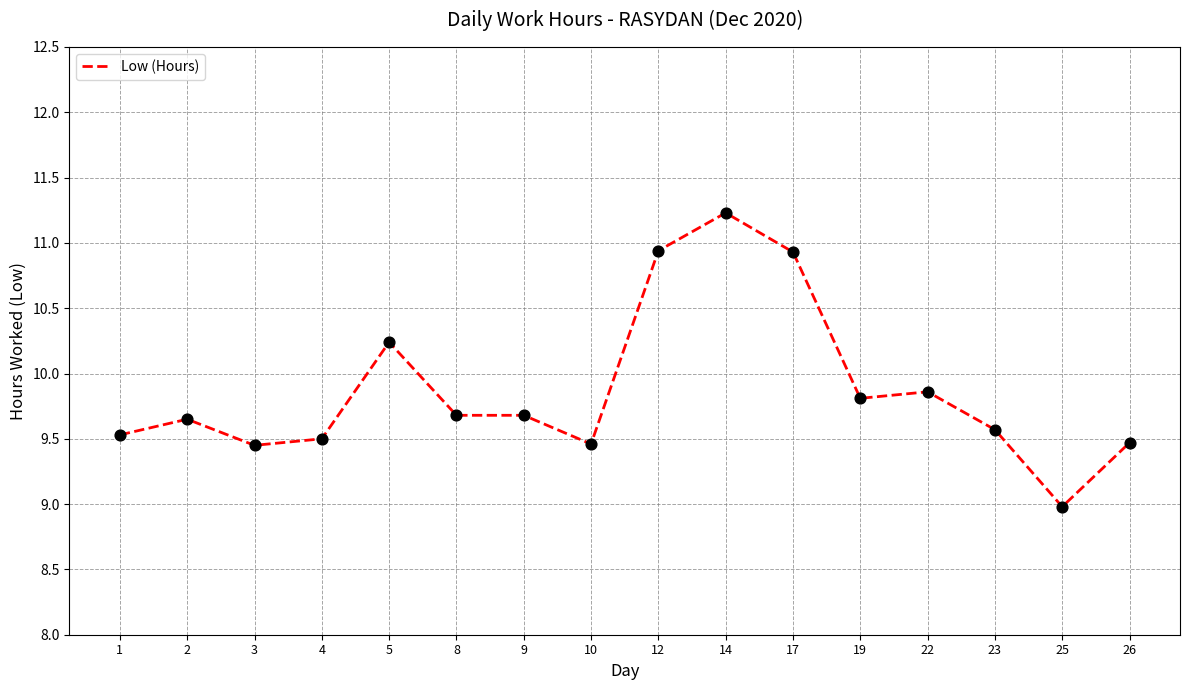

Approximately how many times larger is the value at 23 compared to 17?

0.9